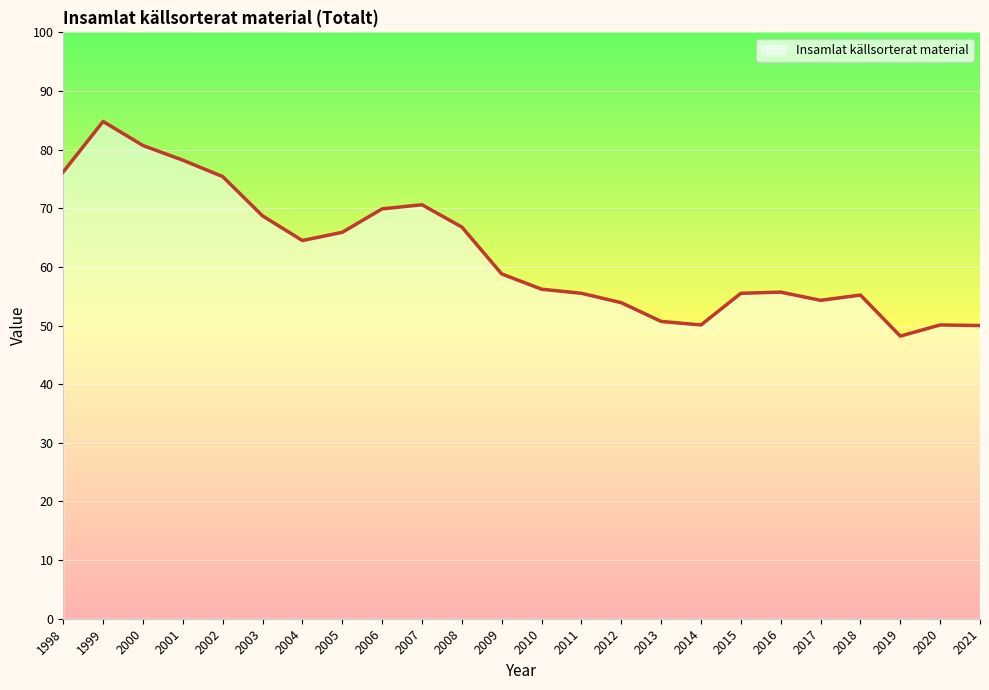

What is the change in value from 1999 to 2006?

-14.9